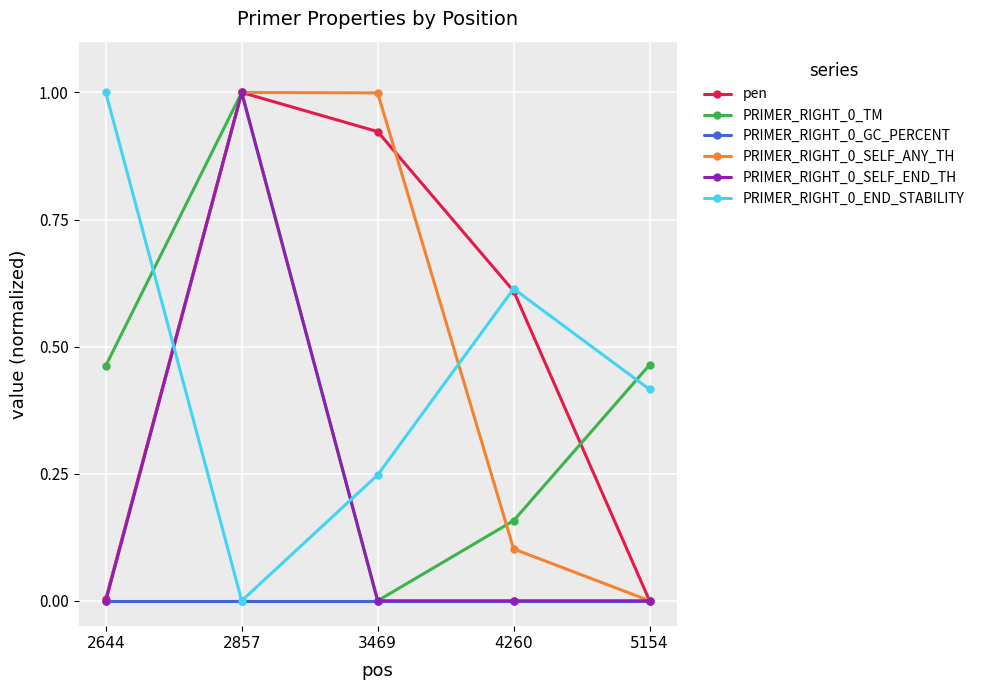

The value of PRIMER_RIGHT_0_SELF_ANY_TH at 5154 is 0.0. True or false?

True